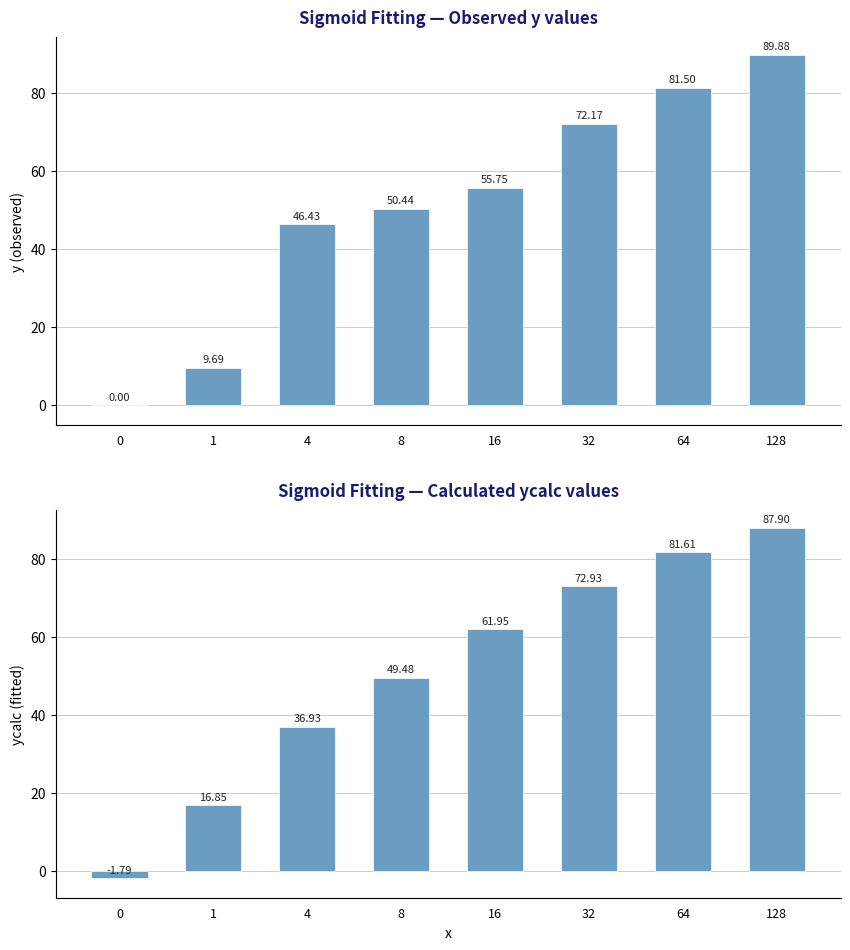

At which category is the sum across all series the highest?

128